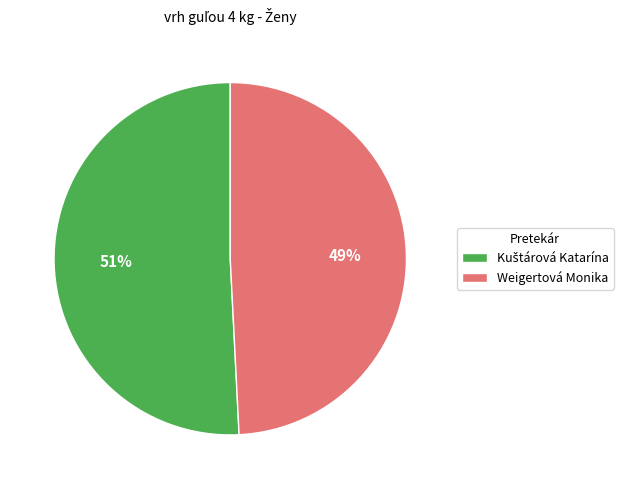

Does any single category account for the majority?

Yes